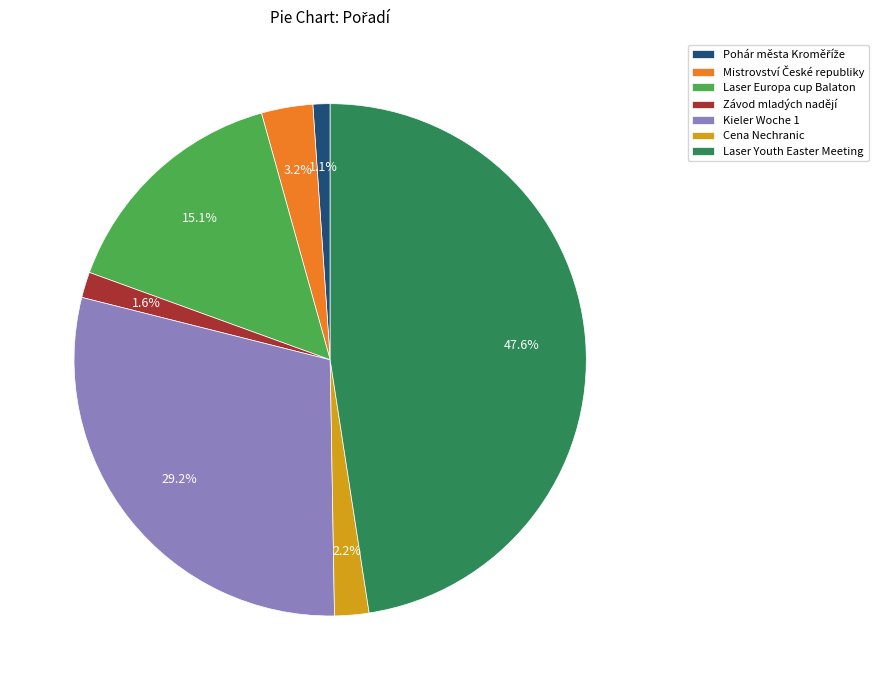

Combined, do Kieler Woche 1 and Laser Europa cup Balaton account for over 50%?

No